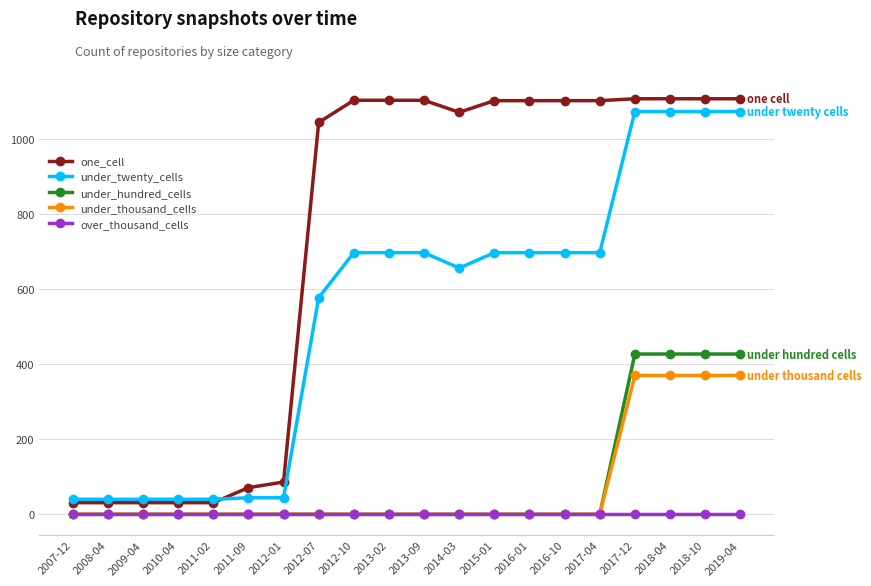

True or false: under_thousand_cells and under_twenty_cells intersect in this chart.

False